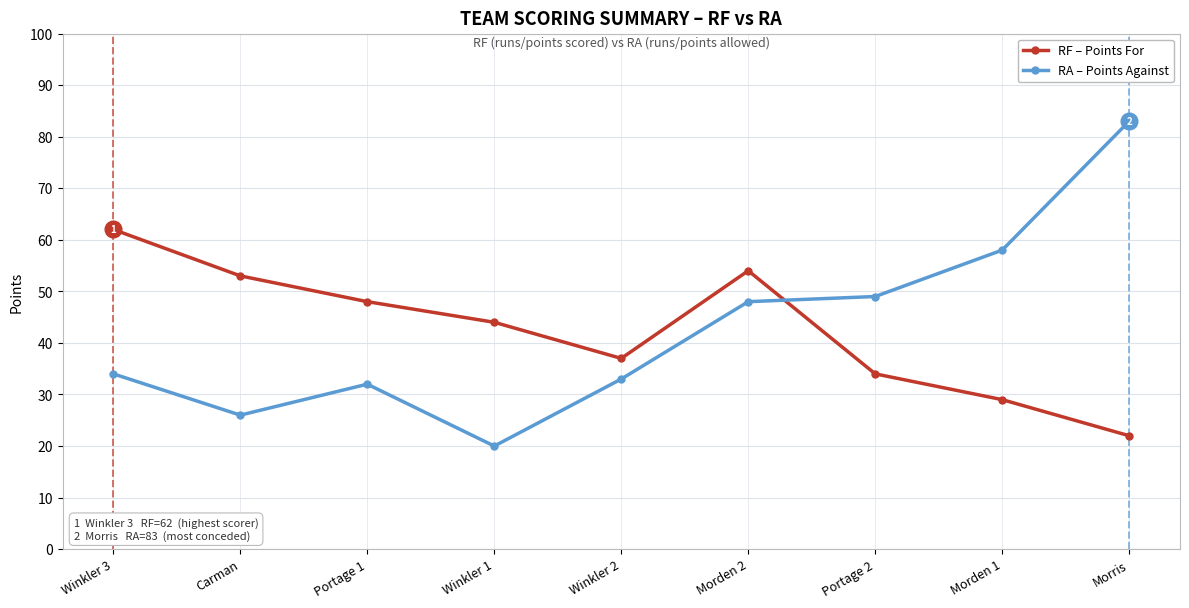

Is the value of RA – Points Against at Carman greater than the value of RF – Points For at Winkler 1?

No